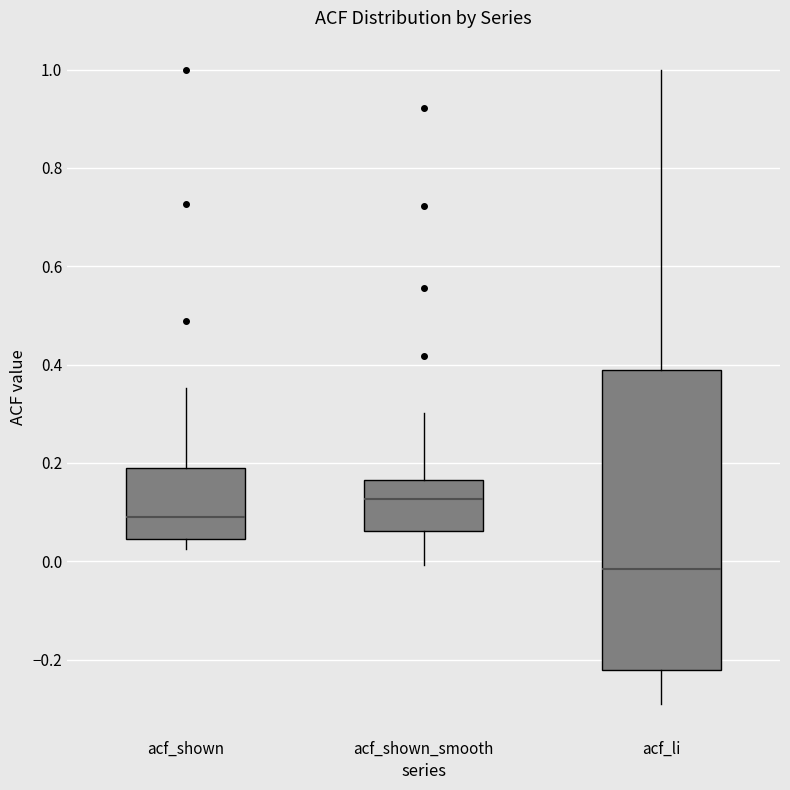

Reading left to right, transcribe this box plot: for each box, give where its median line is, the range the box spans, and where its two whiskers end, as read against the y-axis. The values are not printed on the chart, so give them approximately, as read against the axis.

acf_shown: median 0.10, box 0.04 to 0.18, whiskers 0.02 to 0.36
acf_shown_smooth: median 0.12, box 0.06 to 0.16, whiskers 0.00 to 0.30
acf_li: median -0.02, box -0.22 to 0.38, whiskers -0.28 to 1.00